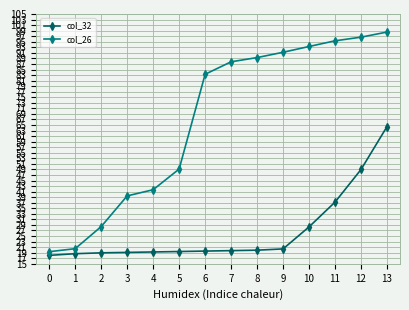

What is the average value of the col_32 series?

26.6